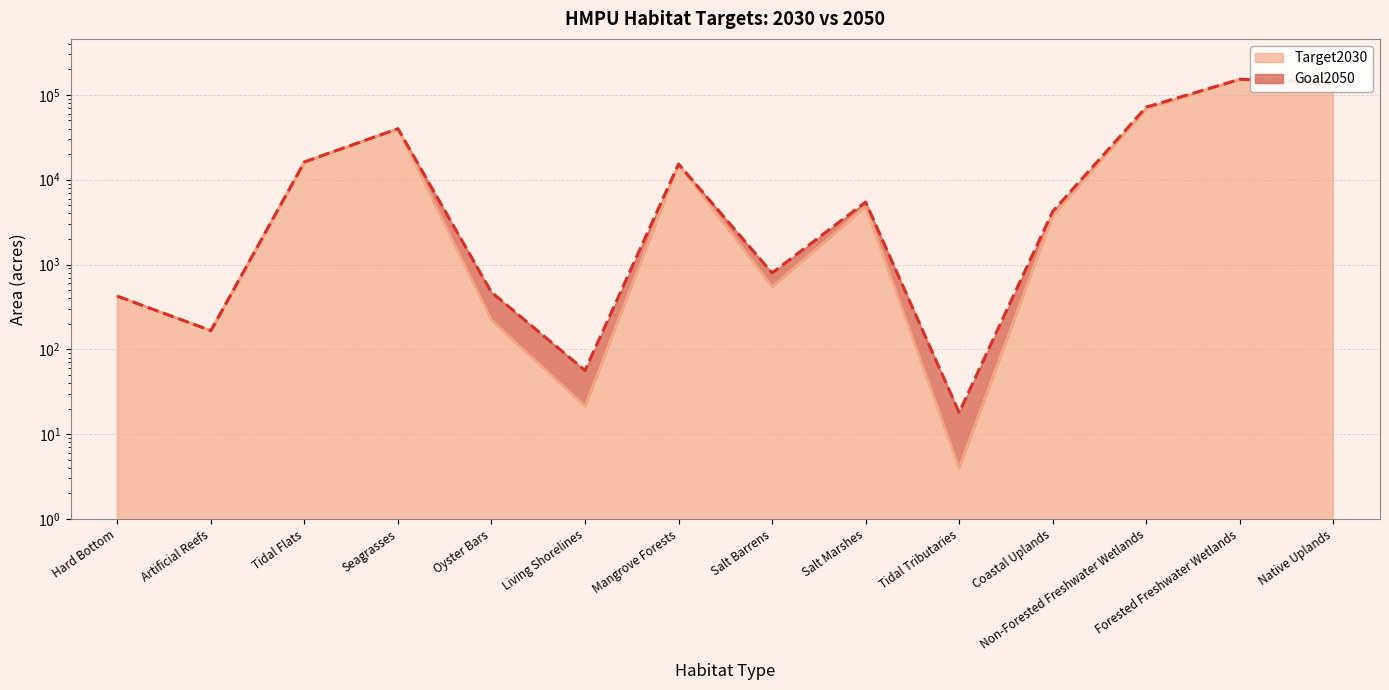

True or false: Goal2050 and Target2030 cross at least once.

False